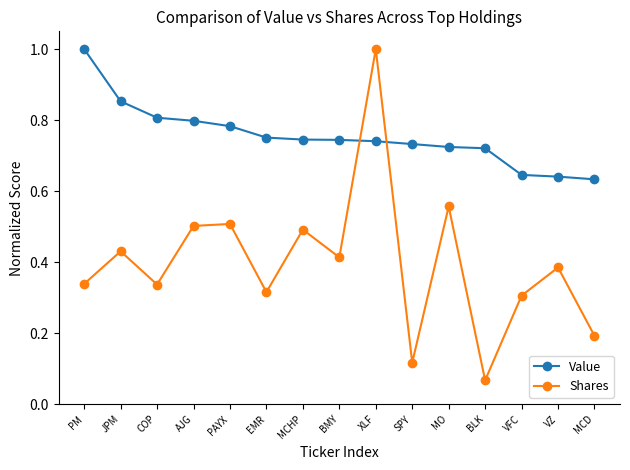

The value of Shares at EMR is 0.3. True or false?

True